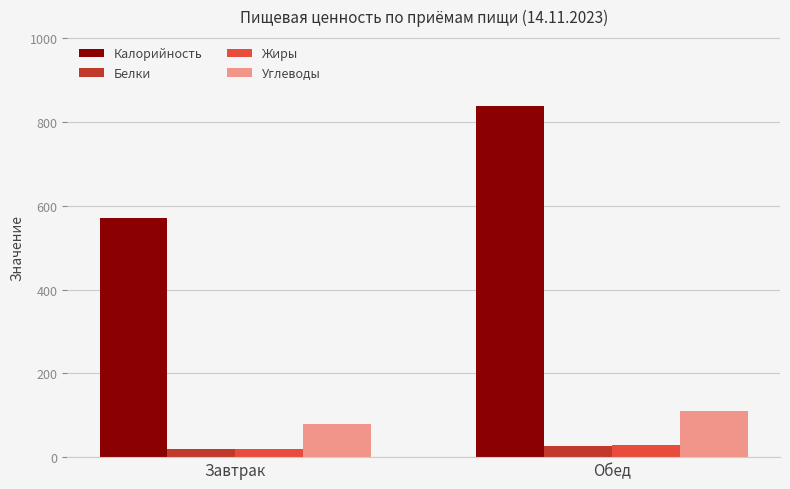

Reading left to right, transcribe all the data shown in this chart.

Калорийность: Завтрак=571.0	Обед=838.0
Белки: Завтрак=19.5	Обед=26.4
Жиры: Завтрак=19.7	Обед=28.7
Углеводы: Завтрак=80.2	Обед=110.0